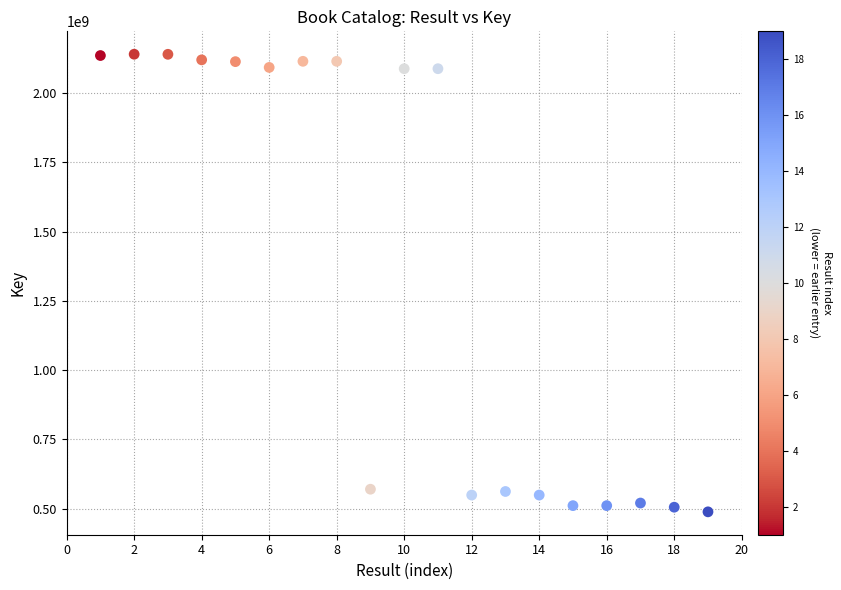

What is the range of Y values (max minus min)?

1652468981